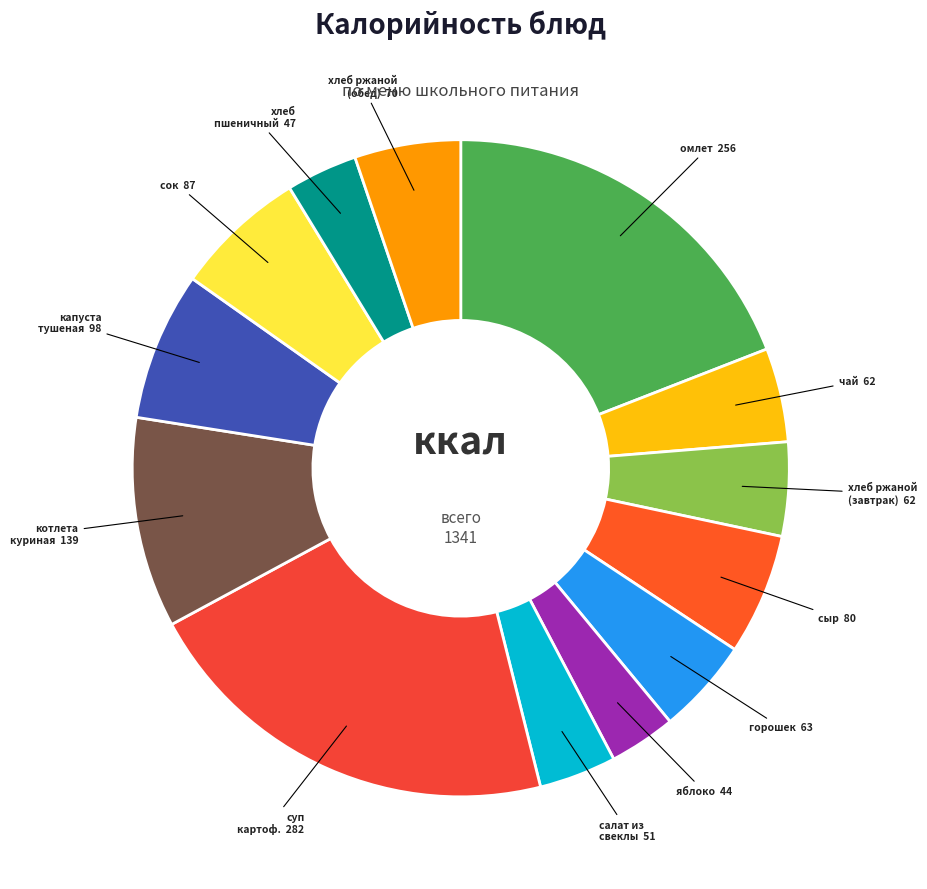

How many slices are in this pie chart?

13